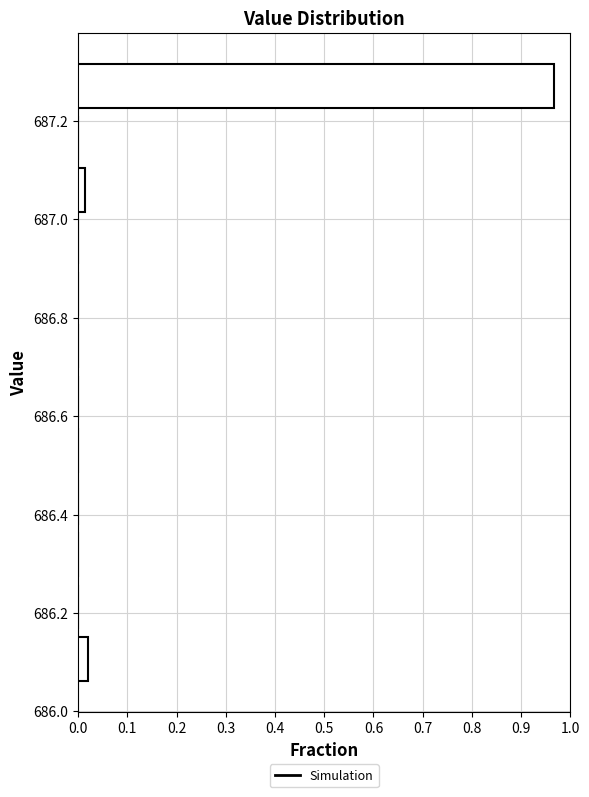

Reading bottom to top, list every bar in this chart as the range it spans on the y-axis followed by its length. Neither the bar edges nor the lengths are printed on the chart, so give them approximately, as read against the axes.

686.06 to 686.16: 0.02
686.16 to 686.26: 0
686.26 to 686.38: 0
686.38 to 686.48: 0
686.48 to 686.58: 0
686.58 to 686.68: 0
686.68 to 686.80: 0
686.80 to 686.90: 0
686.90 to 687.00: 0
687.00 to 687.12: 0.01
687.12 to 687.22: 0
687.22 to 687.32: 0.97